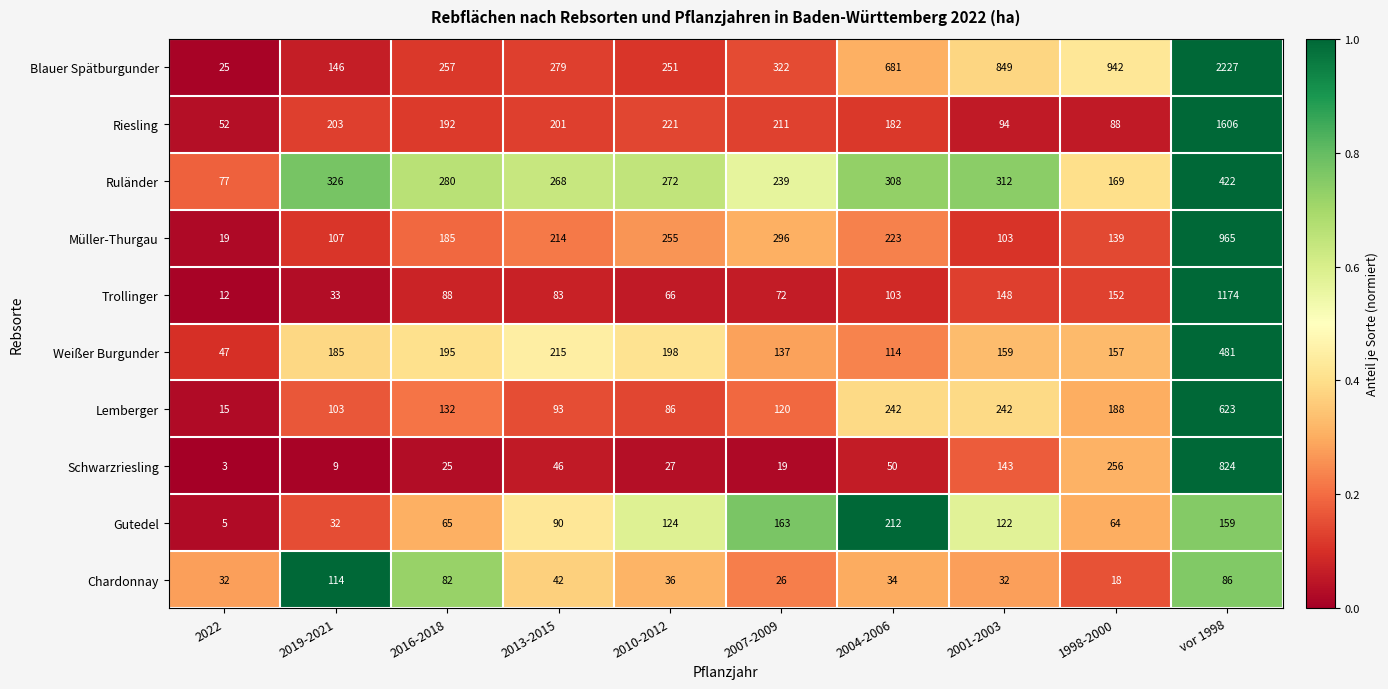

What is the spread (max minus min) of values at 2001-2003?

817